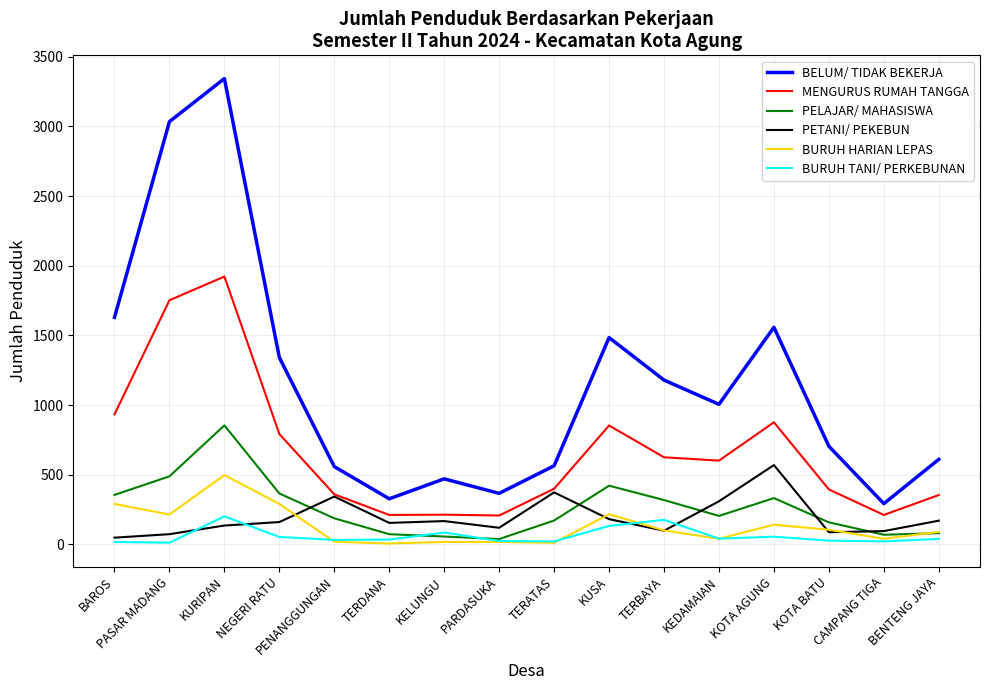

True or false: BELUM/ TIDAK BEKERJA and BURUH HARIAN LEPAS cross at least once.

False